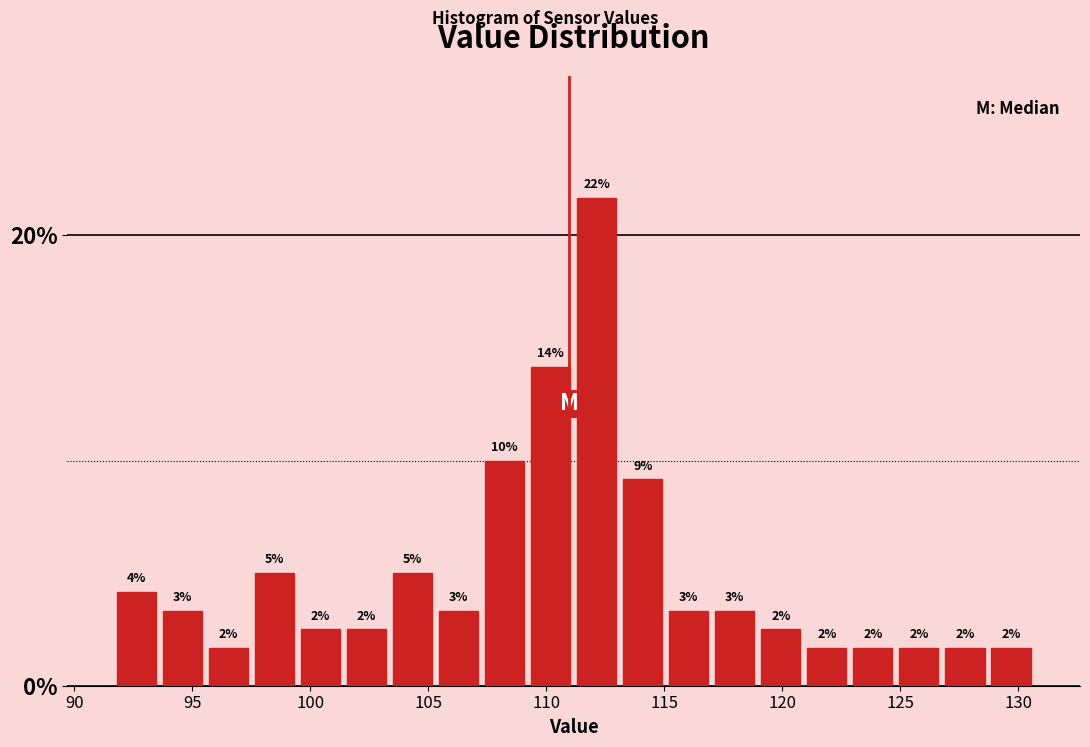

Around what value on the x-axis is the tallest bar? Give the approximate position of its centre, as read against the axis.

112.0